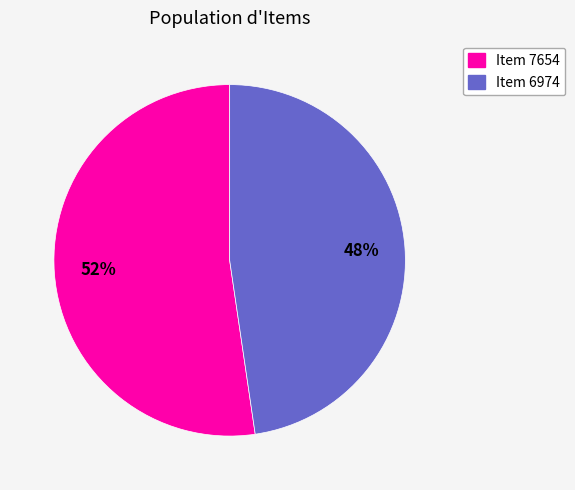

Is the sum of Item 7654 and Item 6974 greater than half?

Yes